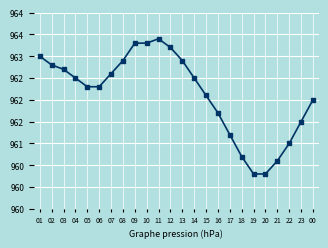

True or false: the data has more than 2 interior local peaks.

False